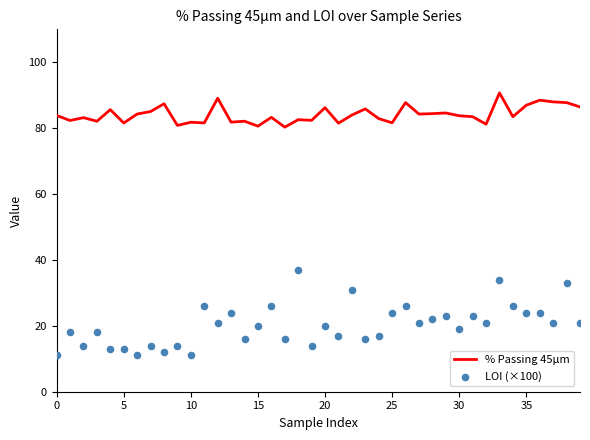

At which category is the sum across all series the highest?

33